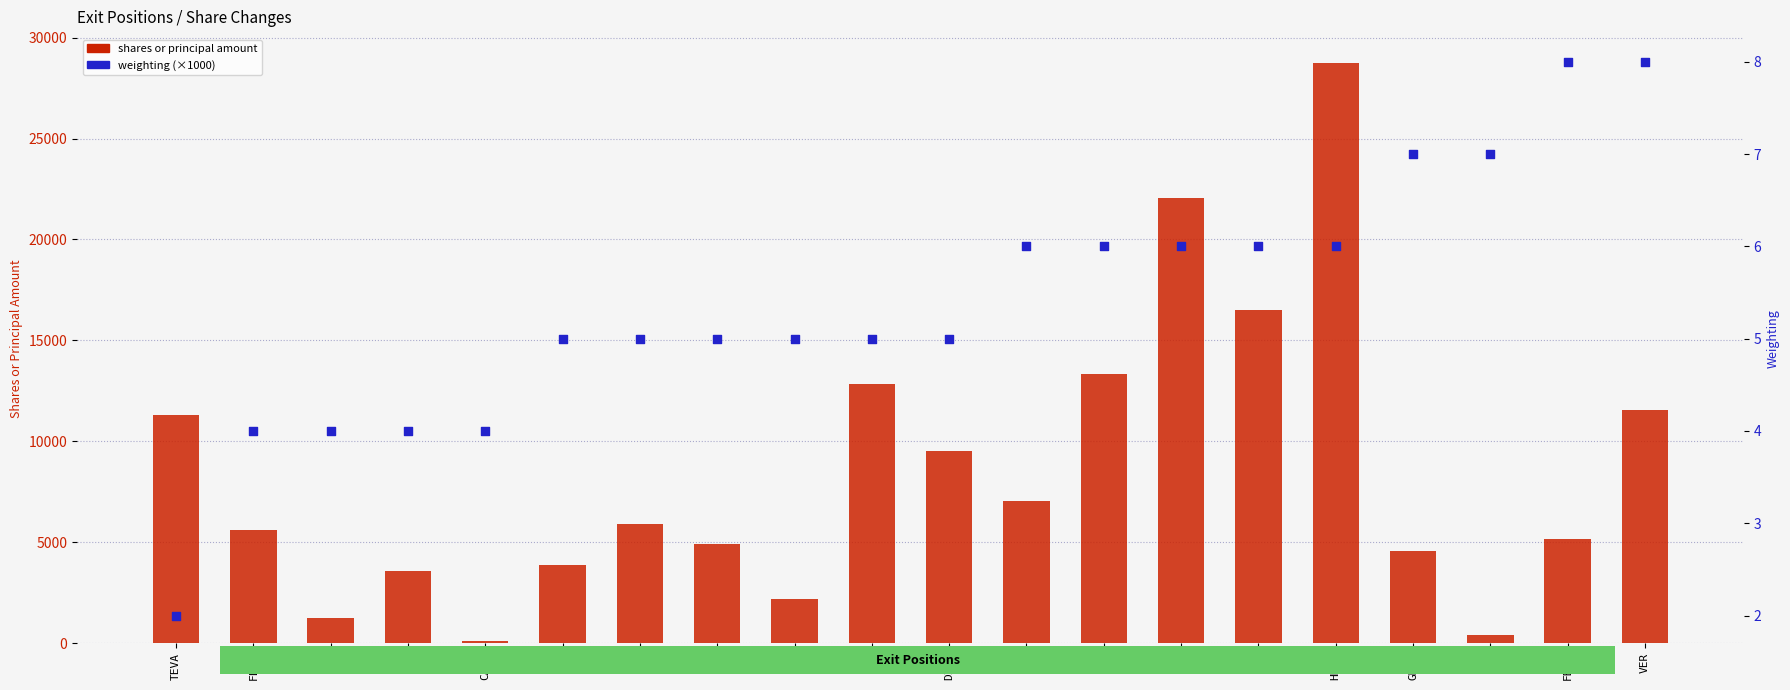

What is the total value across all series at D?

3889